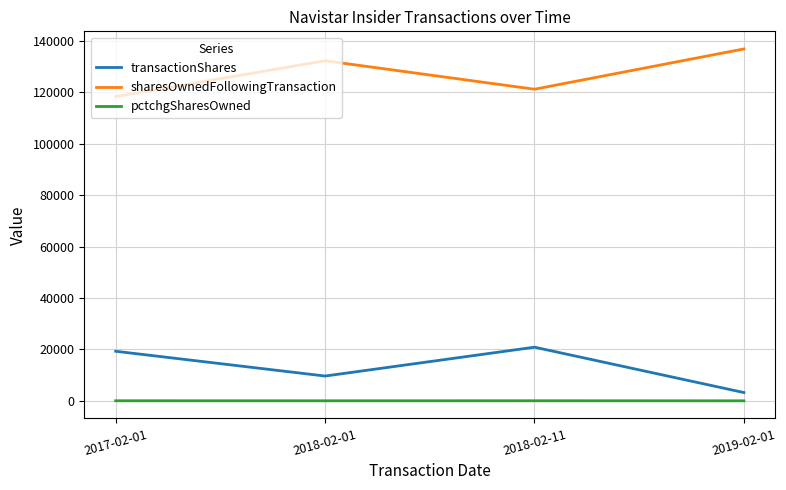

Which category has the lowest value in the sharesOwnedFollowingTransaction series?

2017-02-01